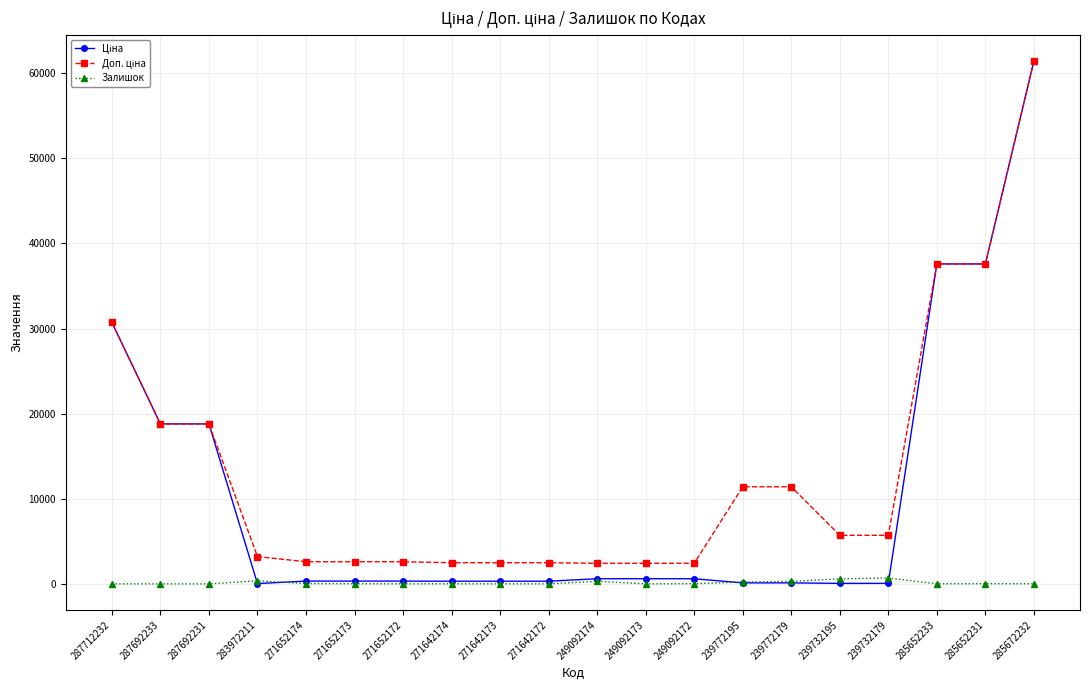

How many distinct data groups are displayed?

3